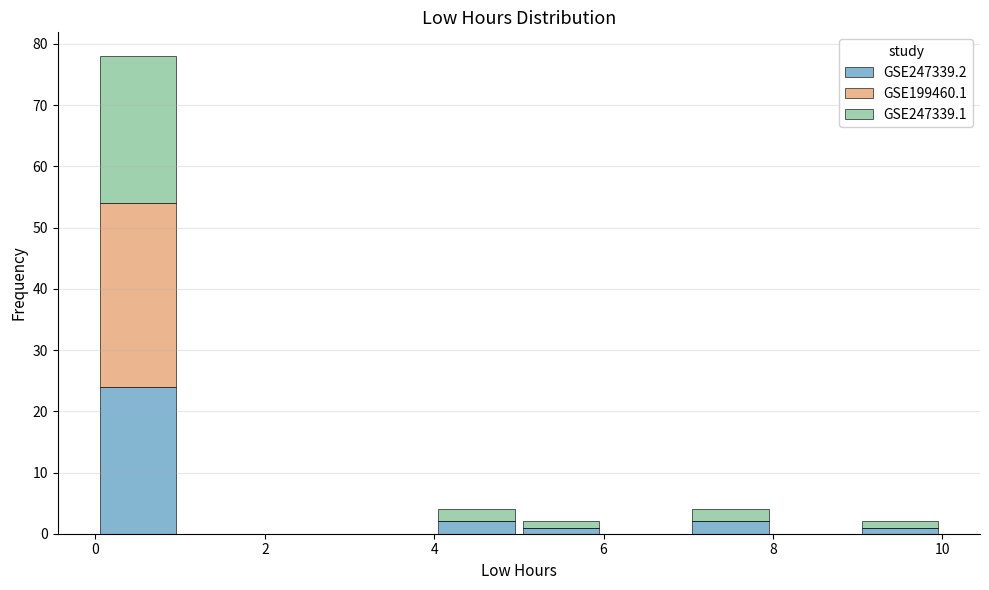

Which range on the x-axis has the tallest stacked bar (by total height)?

0 to 1